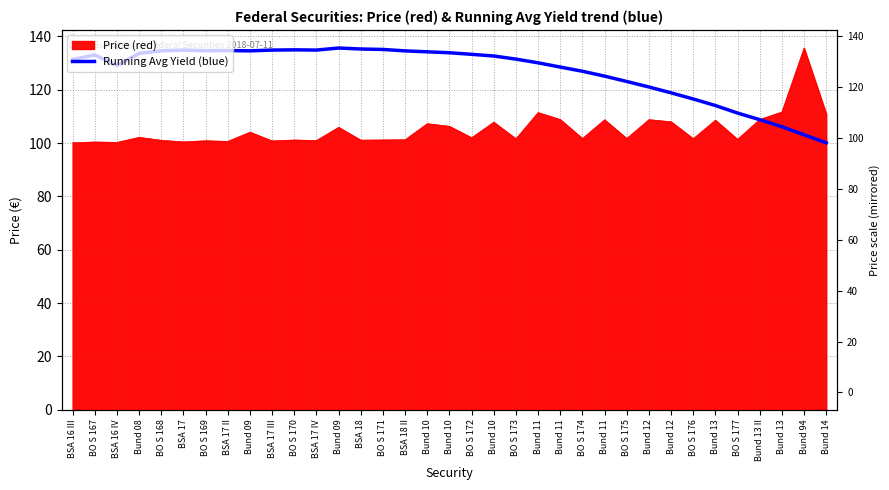

Which category has the highest value across all series?

Bund 09